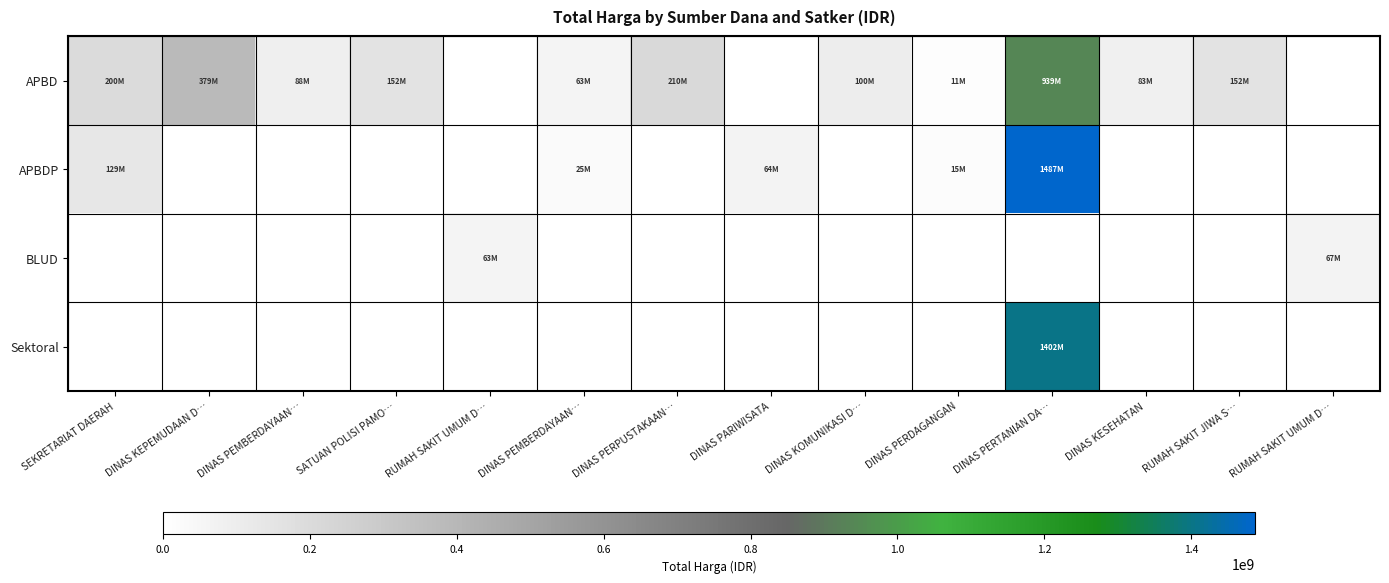

The BLUD series shows 62920000.0 at RUMAH SAKIT UMUM D…. True or false?

True